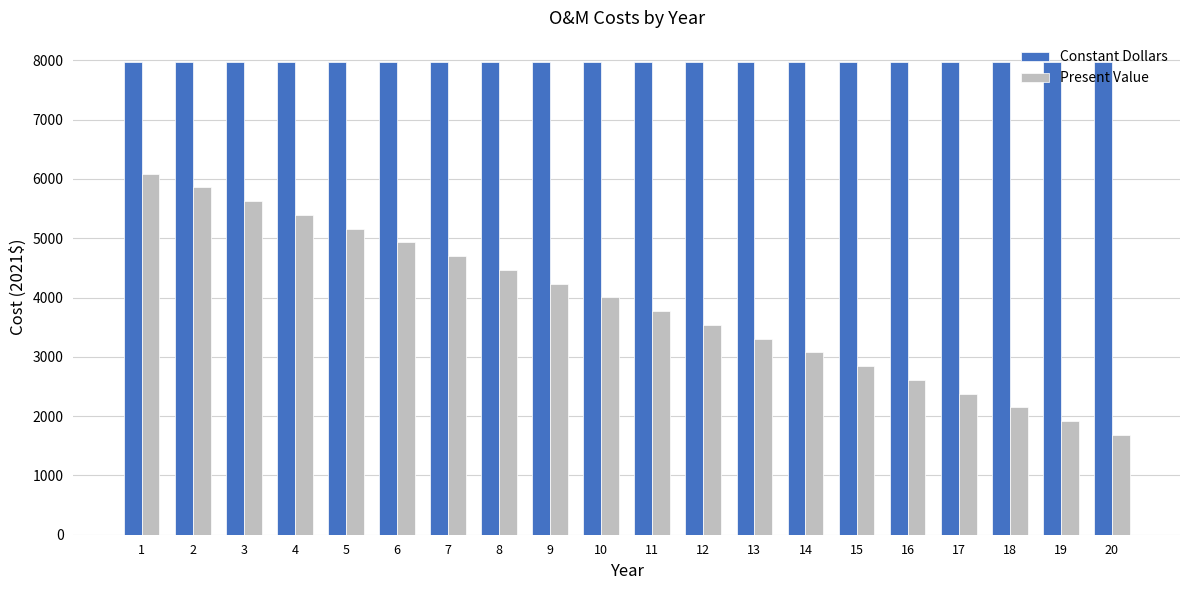

How many bars are there in each group?

2